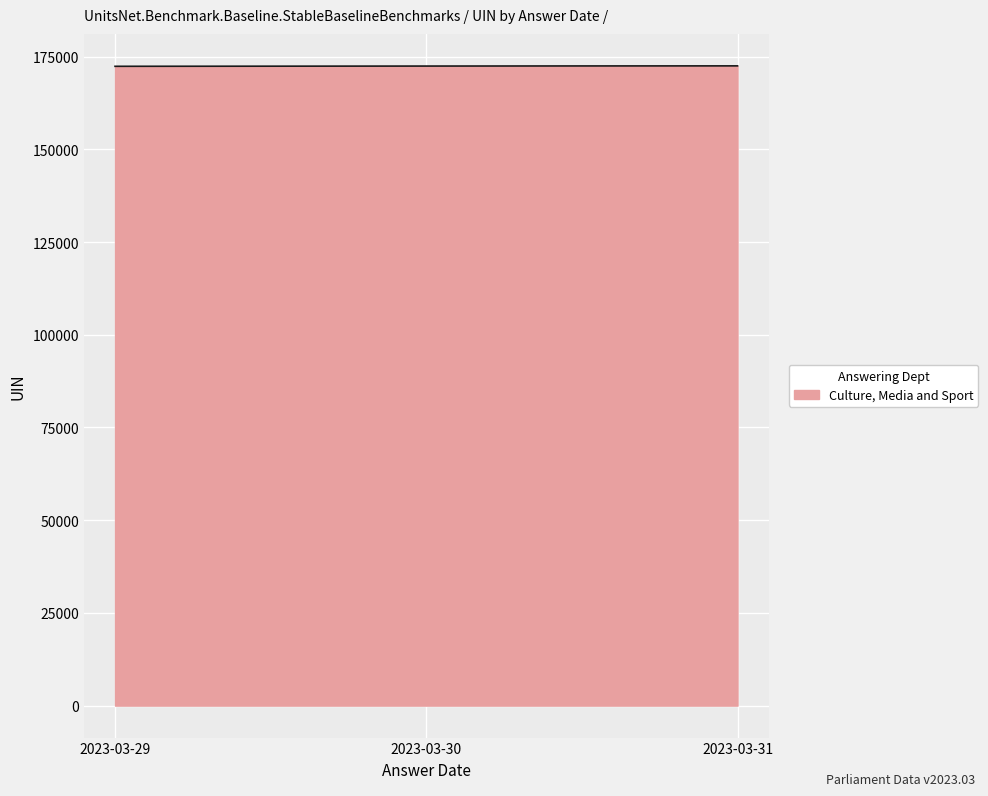

What is the smallest value displayed?

172393.0